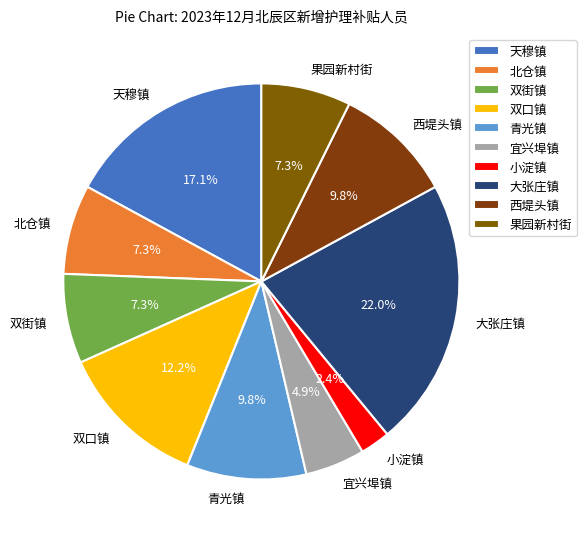

The 宜兴埠镇 slice represents 5% of the pie. True or false?

True